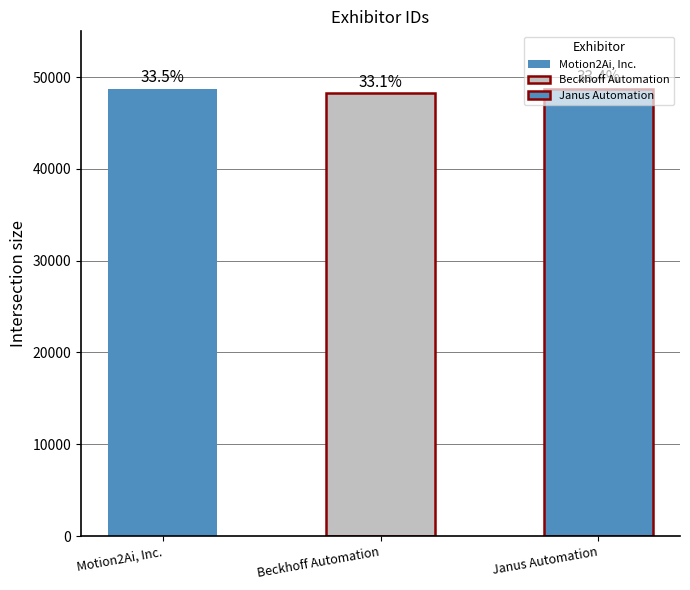

How many bars are there in total?

3